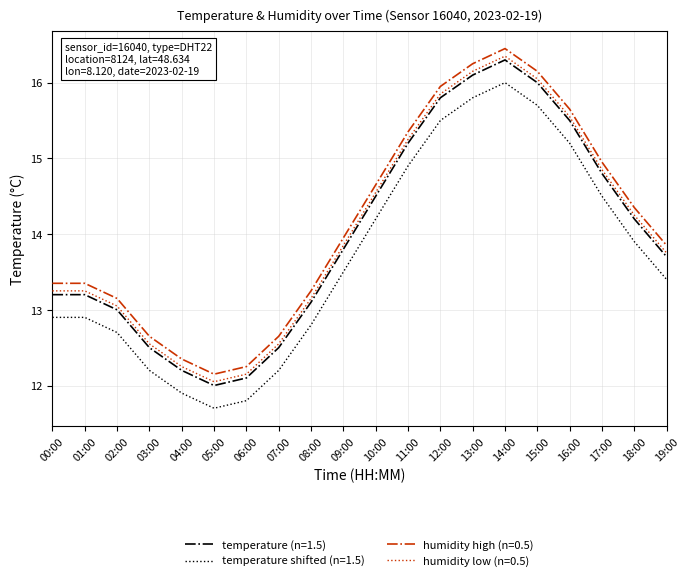

At which category is the sum across all series the highest?

14:00